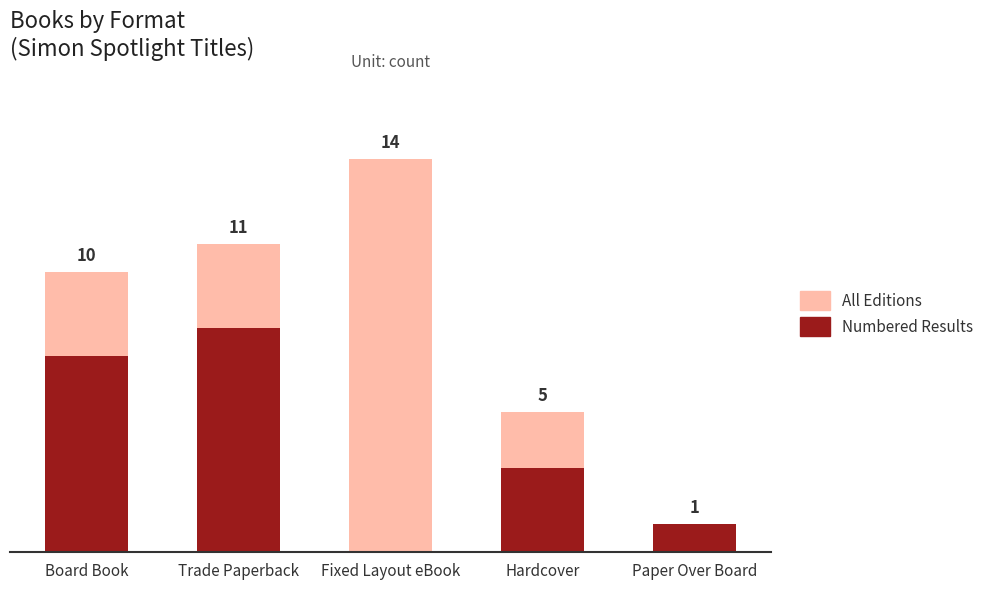

What is the total value across all series at Board Book?

17